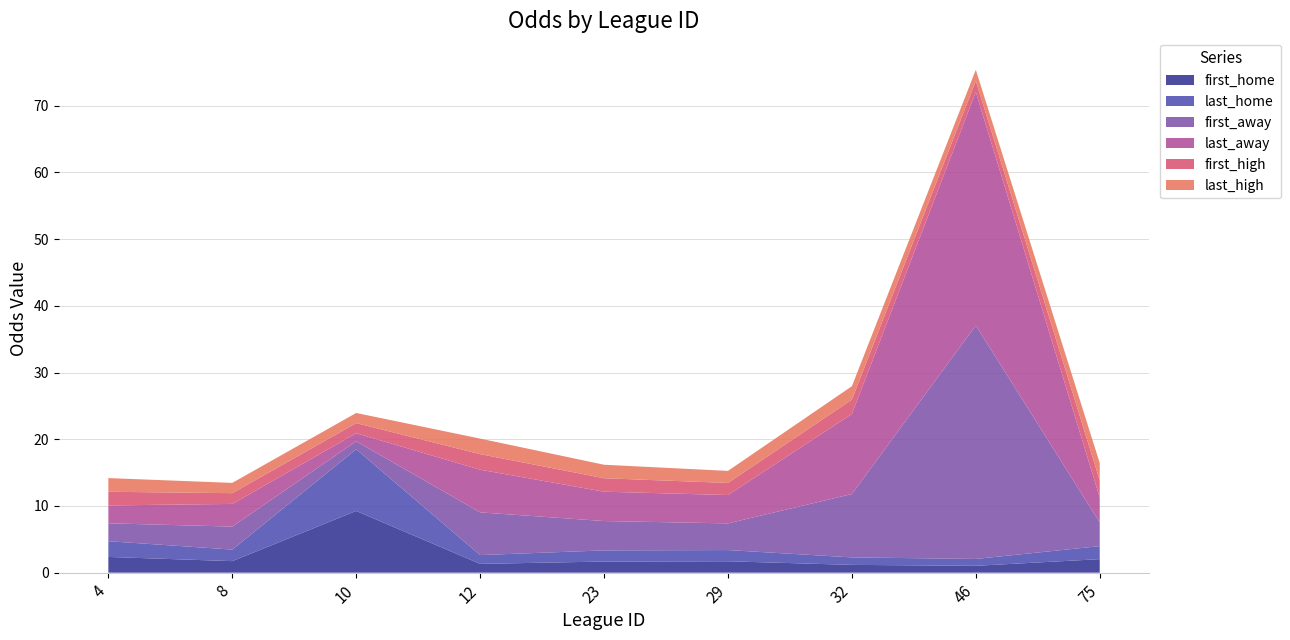

Reading right to left, transcribe all the data shown in this chart.

first_home: 75=2.0	46=1.0	32=1.2	29=1.7	23=1.7	12=1.3	10=9.2	8=1.7	4=2.4
last_home: 75=1.9	46=1.0	32=1.1	29=1.7	23=1.7	12=1.3	10=9.2	8=1.7	4=2.4
first_away: 75=3.5	46=35.0	32=9.5	29=4.0	23=4.4	12=6.4	10=1.2	8=3.5	4=2.7
last_away: 75=3.8	46=35.0	32=12.0	29=4.2	23=4.4	12=6.4	10=1.2	8=3.4	4=2.7
first_high: 75=2.6	46=1.7	32=2.1	29=1.8	23=2.0	12=2.3	10=1.5	8=1.6	4=2.0
last_high: 75=2.6	46=1.7	32=2.0	29=1.8	23=2.0	12=2.3	10=1.5	8=1.5	4=2.0